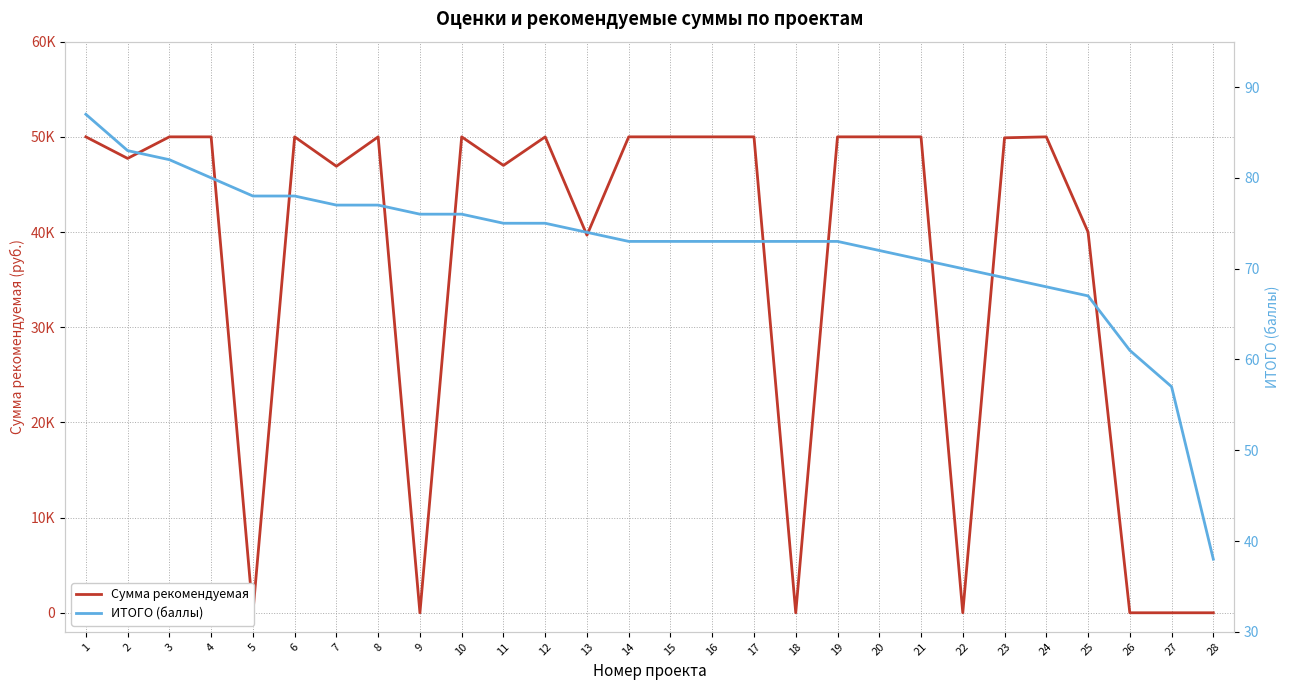

The value of ИТОГО (баллы) at 18 is 113.5. True or false?

False